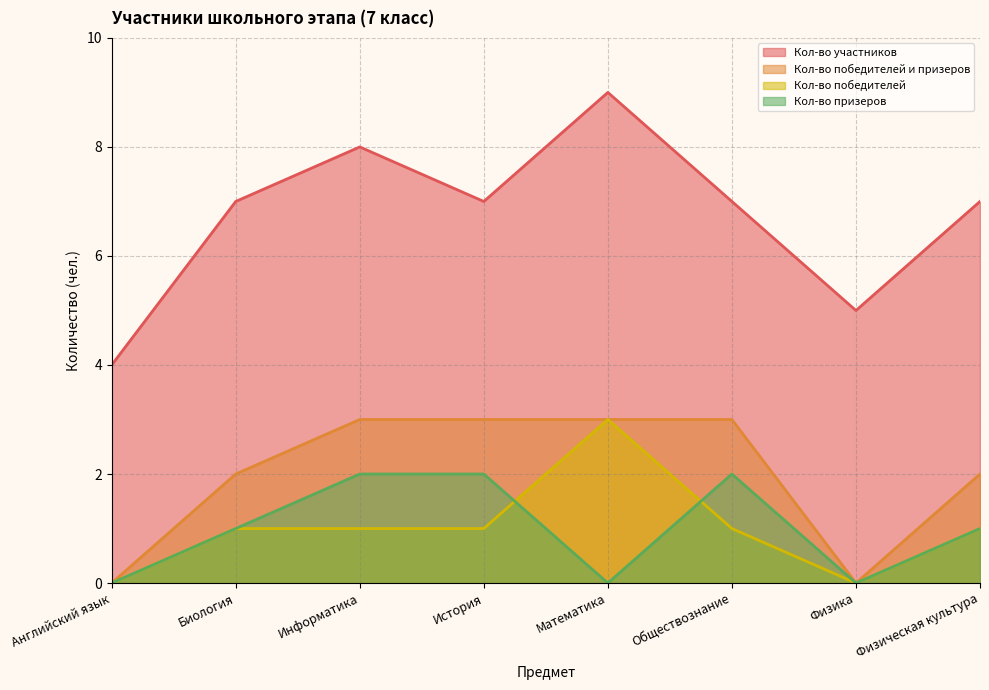

What is the label of the 7th point from the right?

Биология